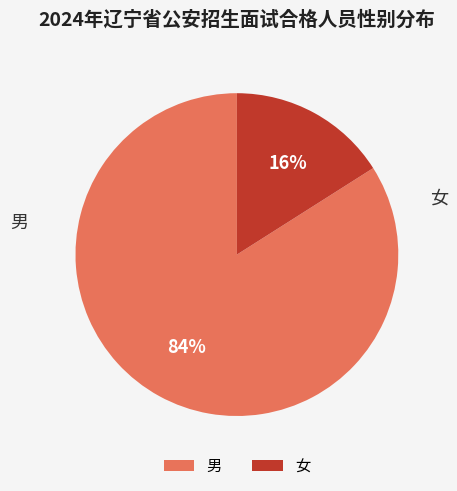

To the nearest percent, what is the difference between the largest and smallest slice percentages?

68%